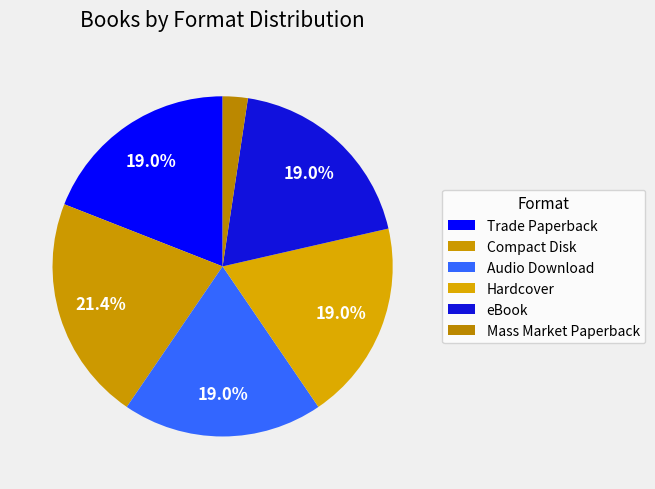

How many slices are in this pie chart?

6